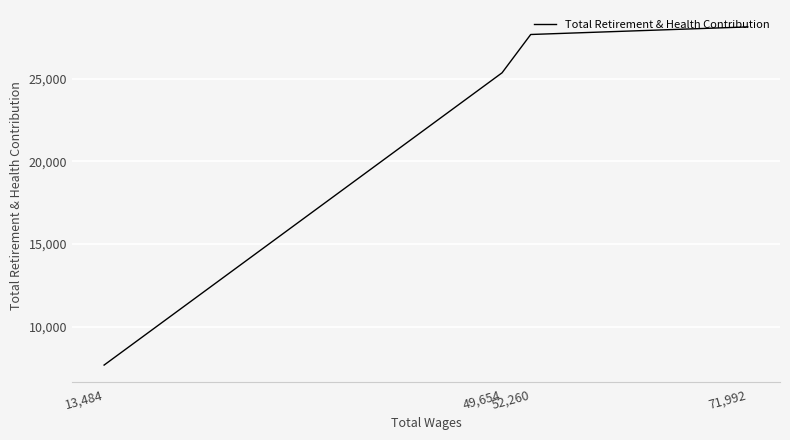

List the labels in order of value, largest first.

71,992, 52,260, 49,654, 13,484